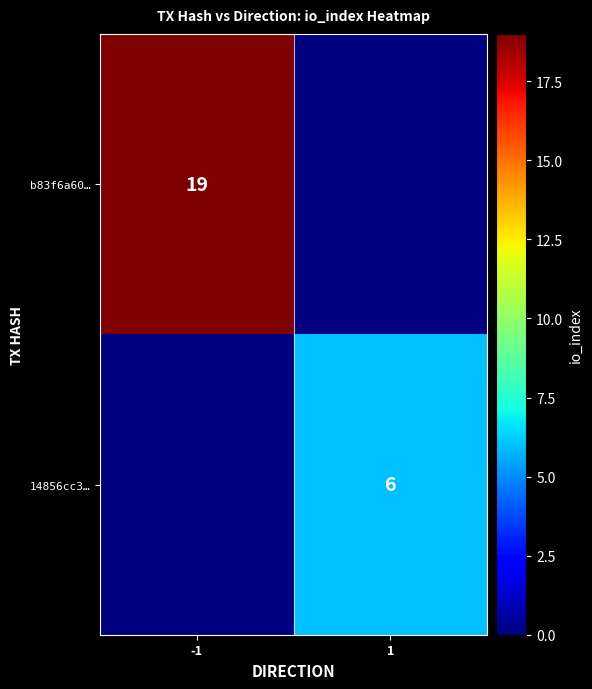

Is it true that 14856cc3… equals 10 at 1?

False